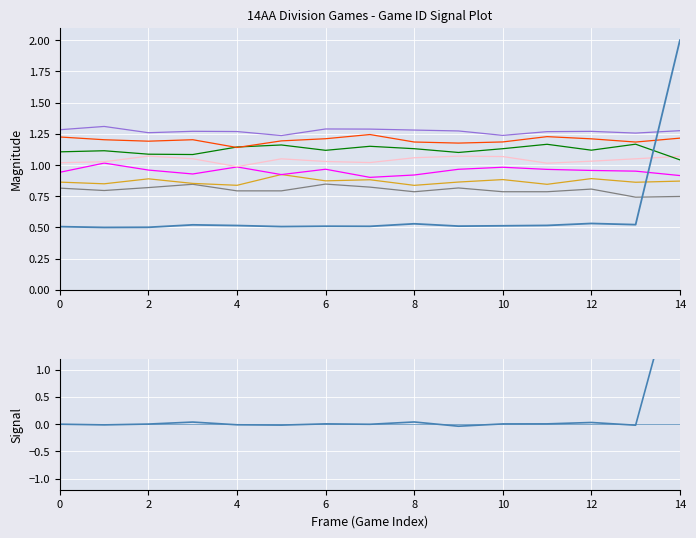

Reading right to left, extract all data points from this chart.

2.0	0.5	0.5	0.5	0.5	0.5	0.5	0.5	0.5	0.5	0.5	0.5	0.5	0.5	0.5